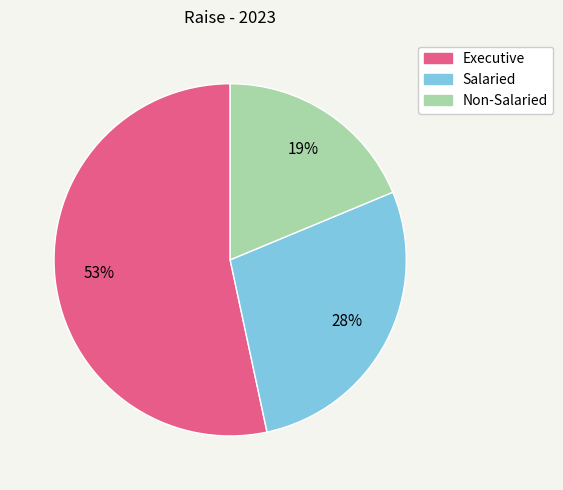

How many segments does this pie chart have?

3